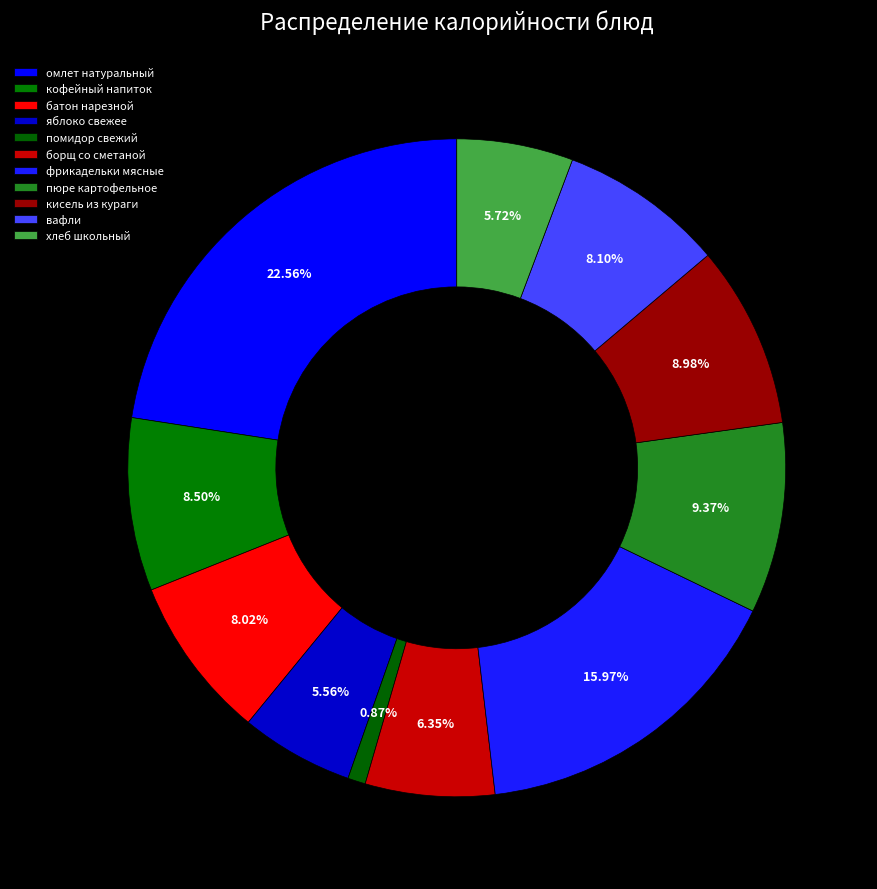

How many segments does this pie chart have?

11